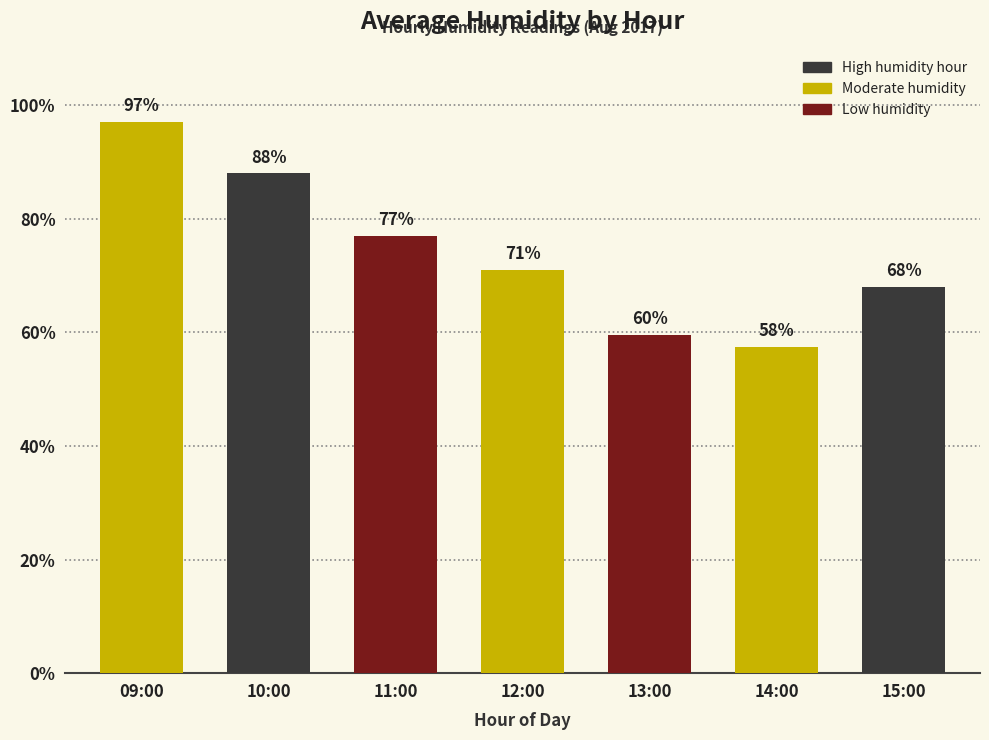

How many categories are shown in the chart?

7